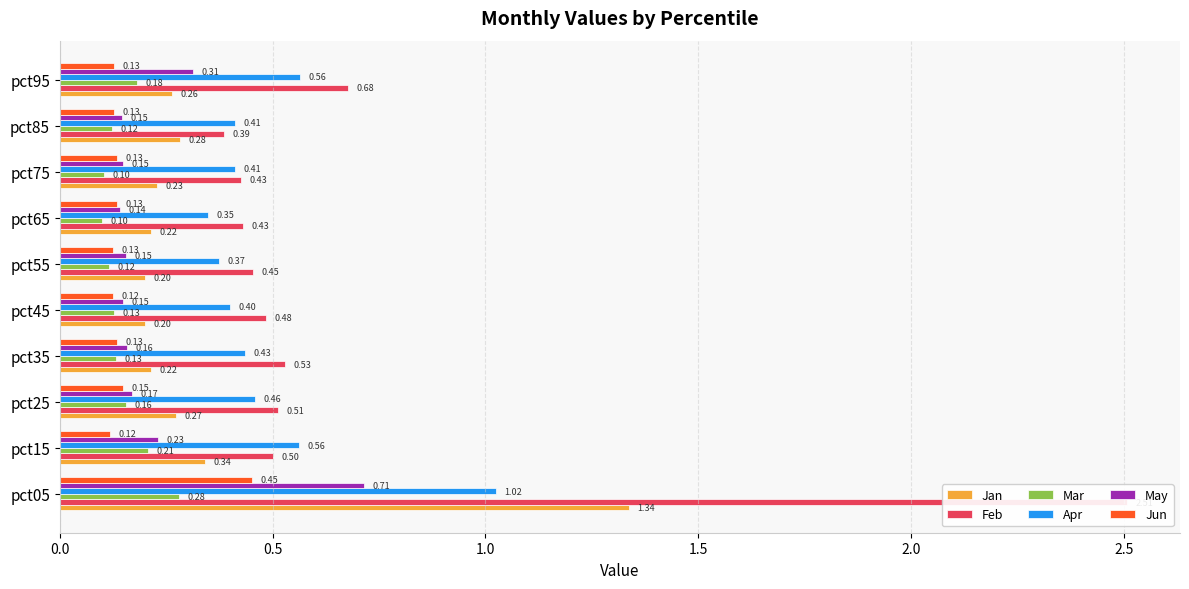

What is the difference between the maximum and minimum values in the Feb series?

2.1